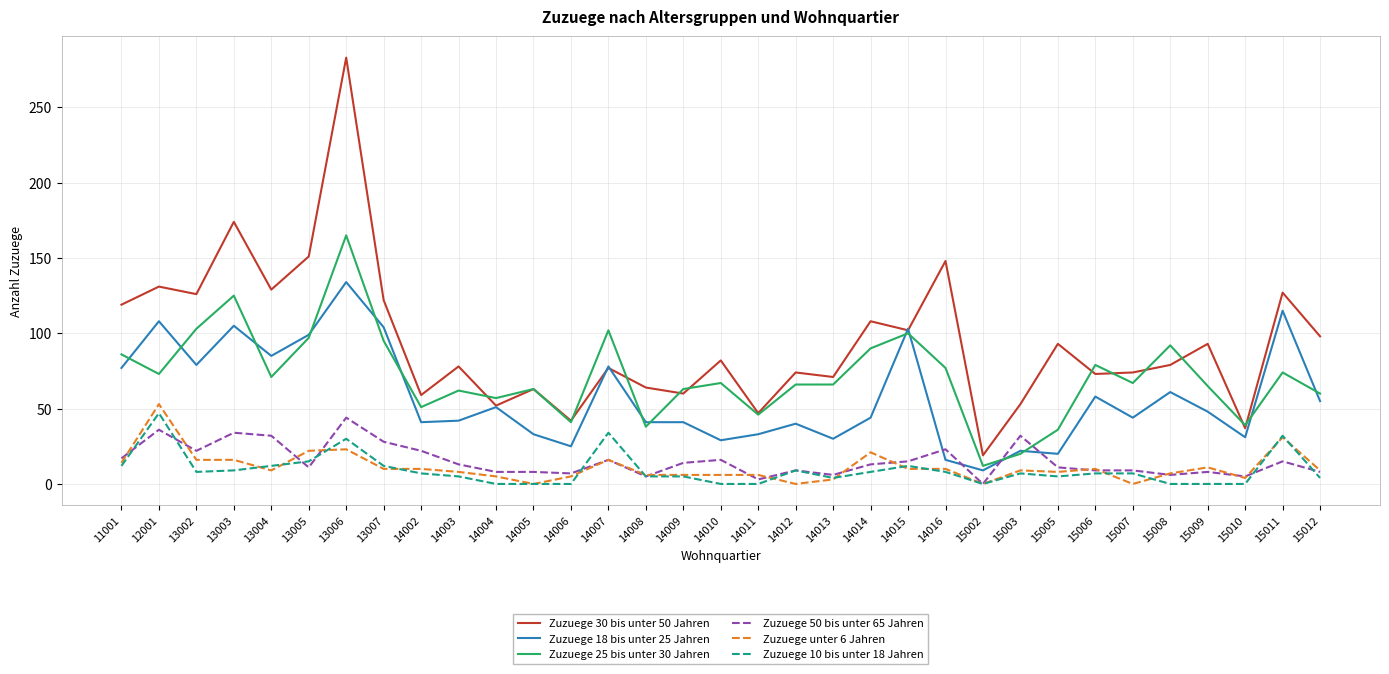

Is it true that Zuzuege 30 bis unter 50 Jahren equals 42 at 14006?

True